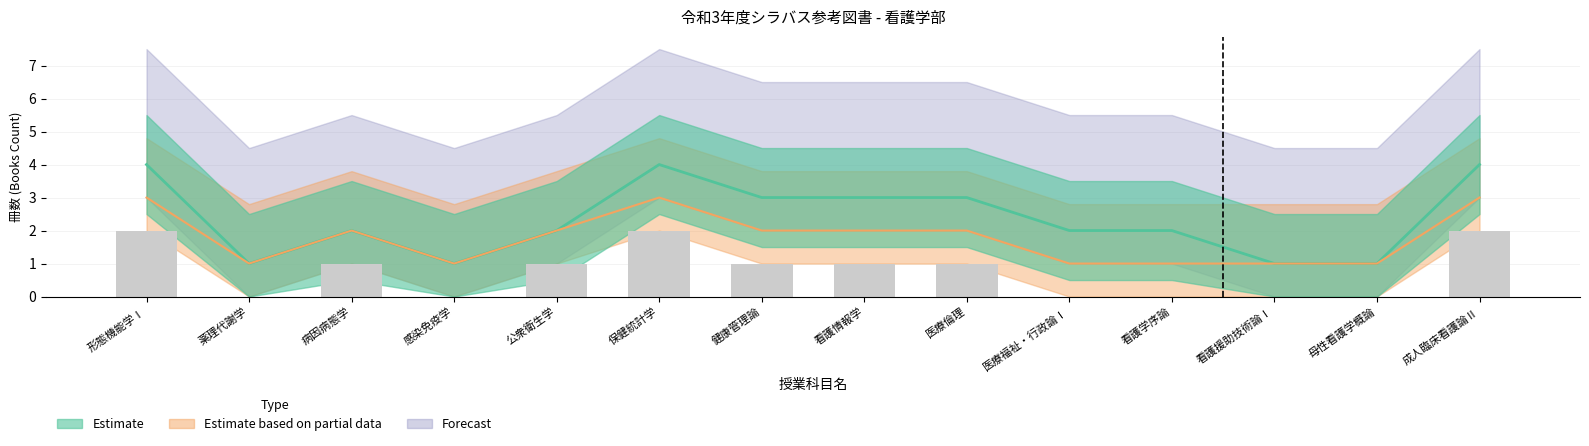

Reading left to right, list all the values displayed in this chart.

Estimate: 4	1	2	1	2	4	3	3	3	2	2	1	1	4
Estimate based on partial data: 3	1	2	1	2	3	2	2	2	1	1	1	1	3